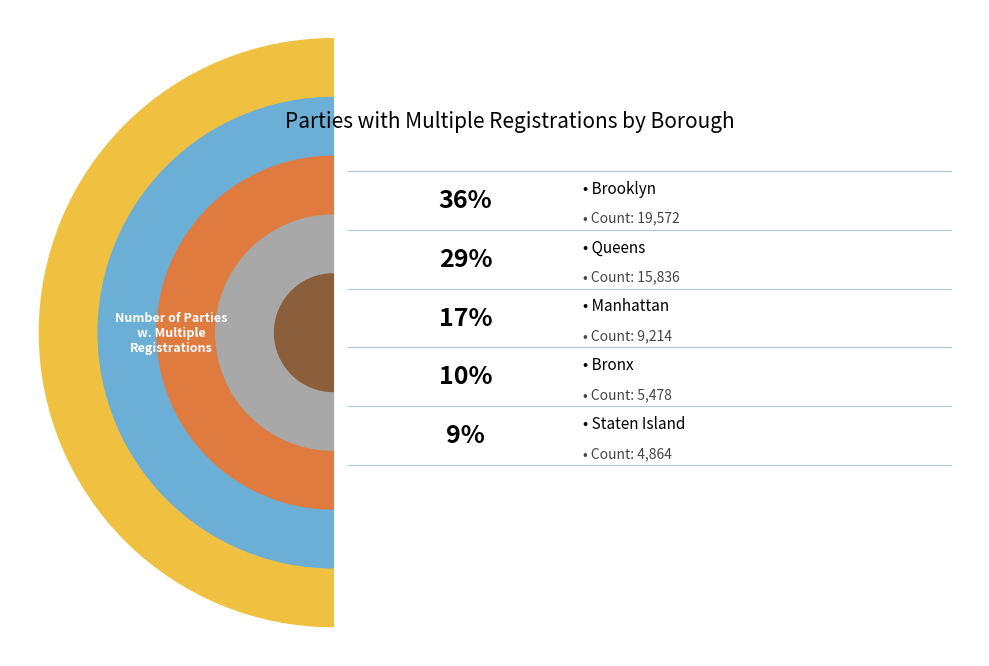

How many segments does this pie chart have?

5